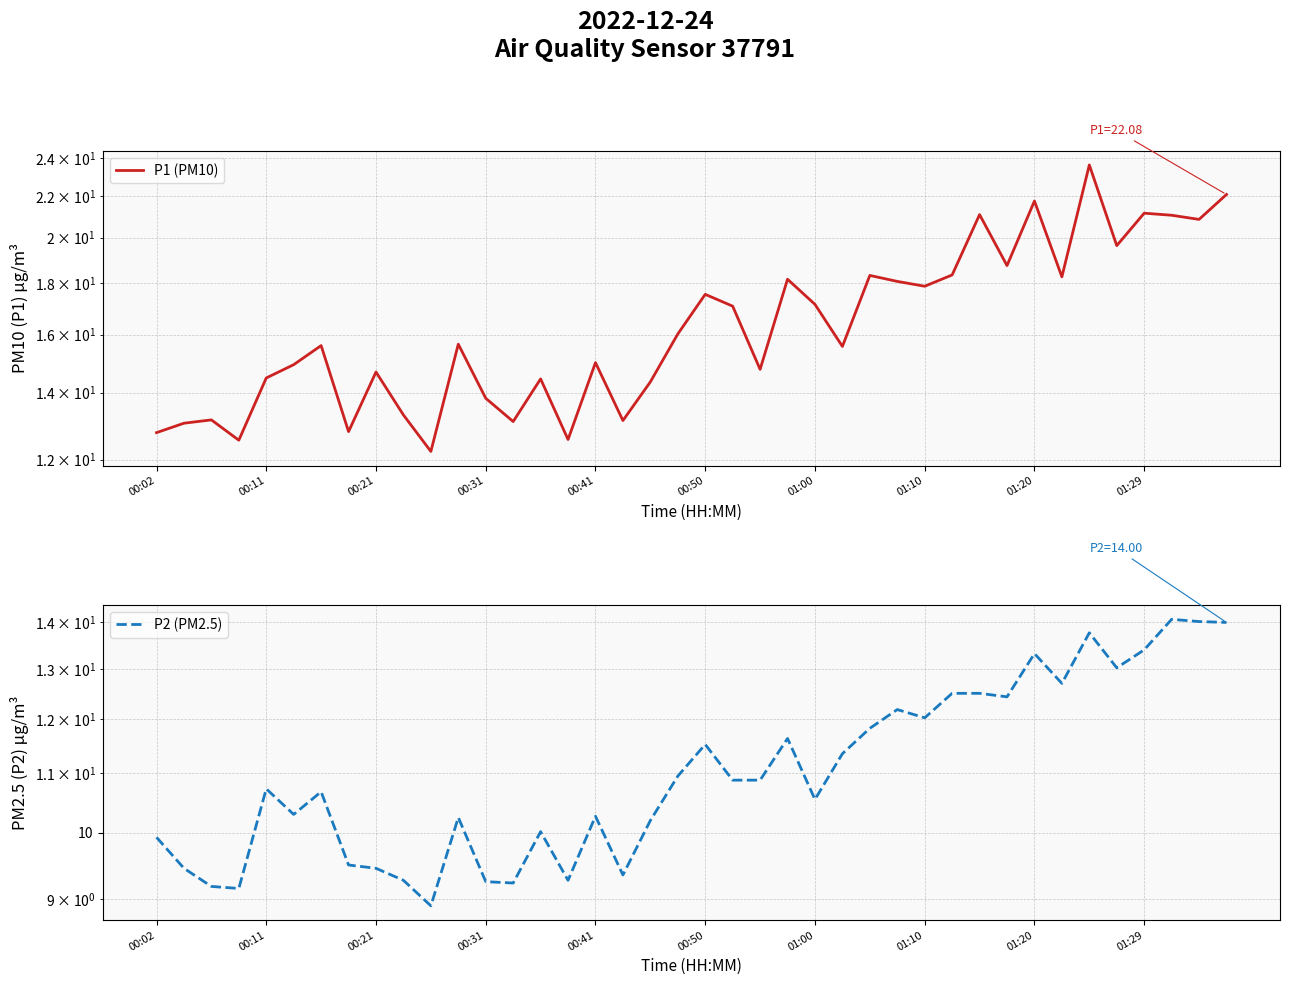

Which has a higher value, 24 or 30?

30